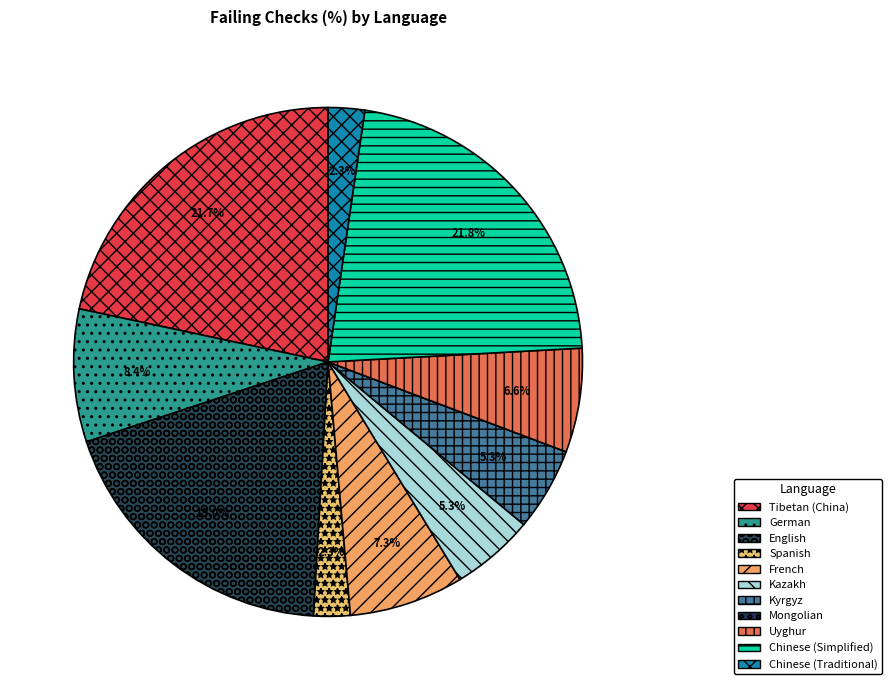

To the nearest percent, what is the average slice percentage?

9%